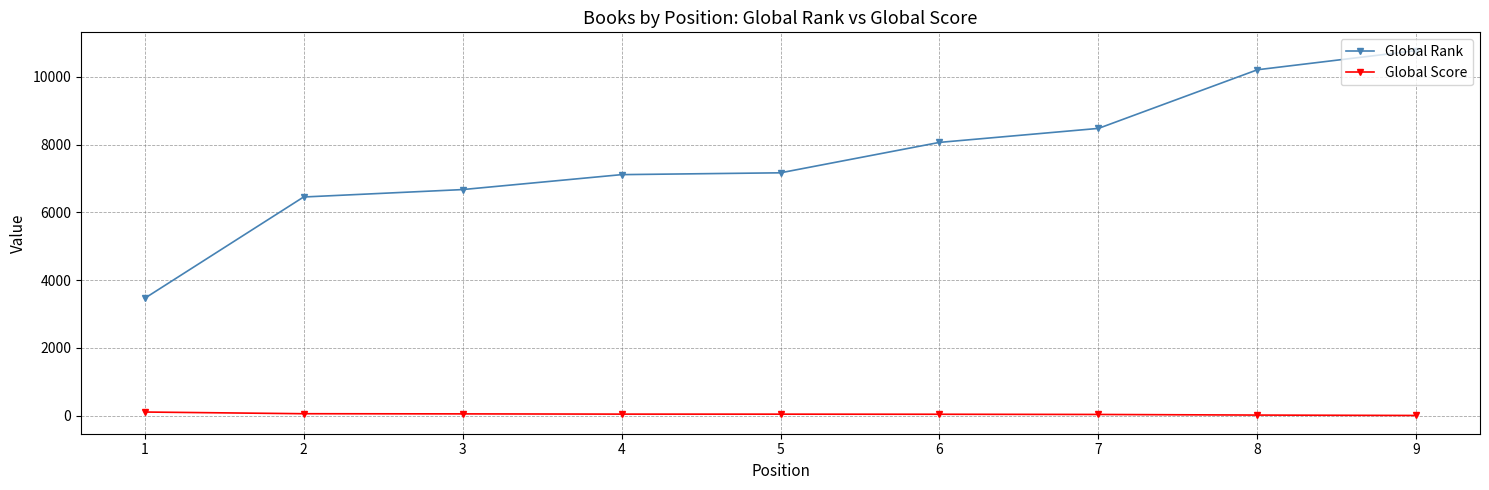

Is the value of Global Score at 9 greater than the value of Global Rank at 8?

No